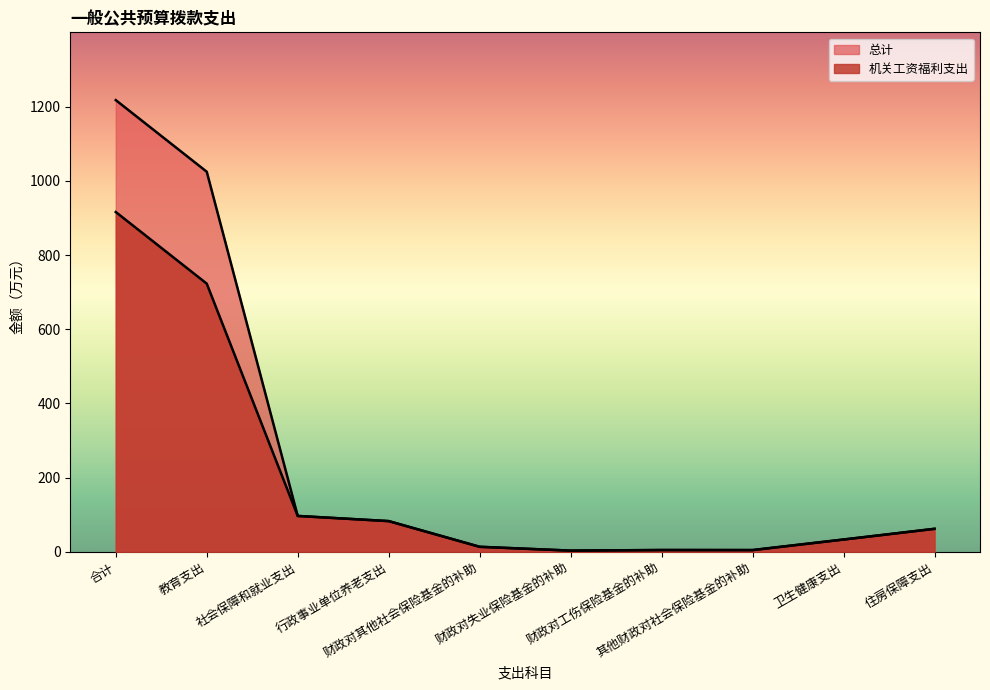

Where is the first local minimum for 机关工资福利支出?

财政对失业保险基金的补助